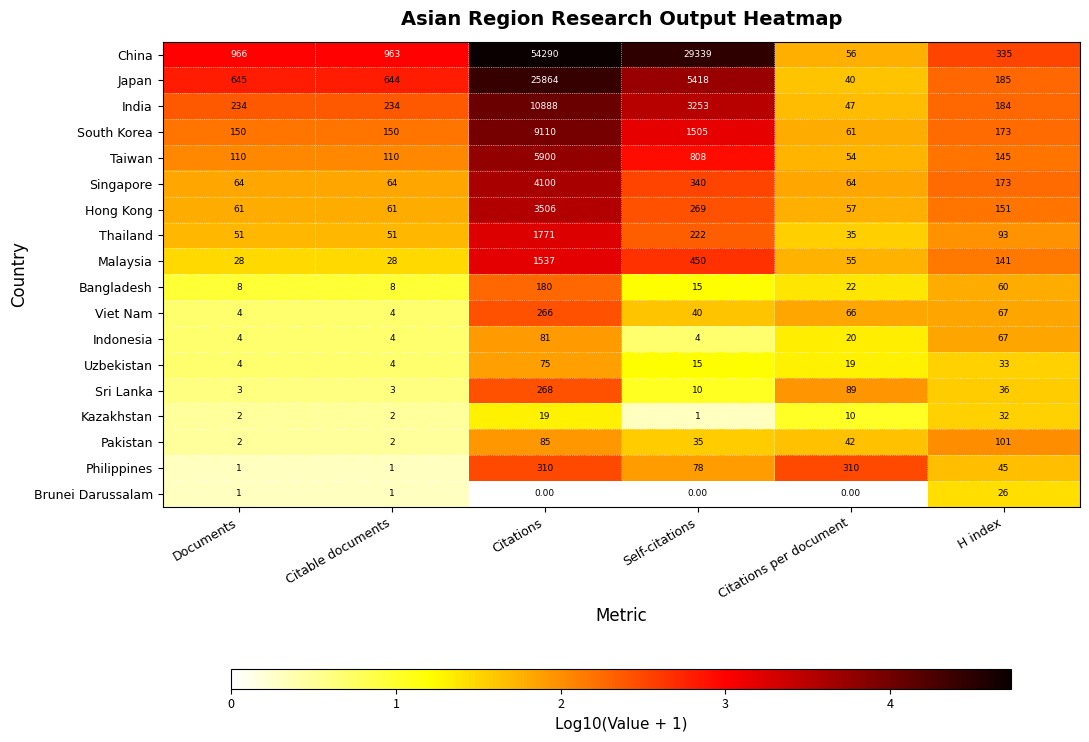

Where is Kazakhstan nearest to the value 16?

Citations